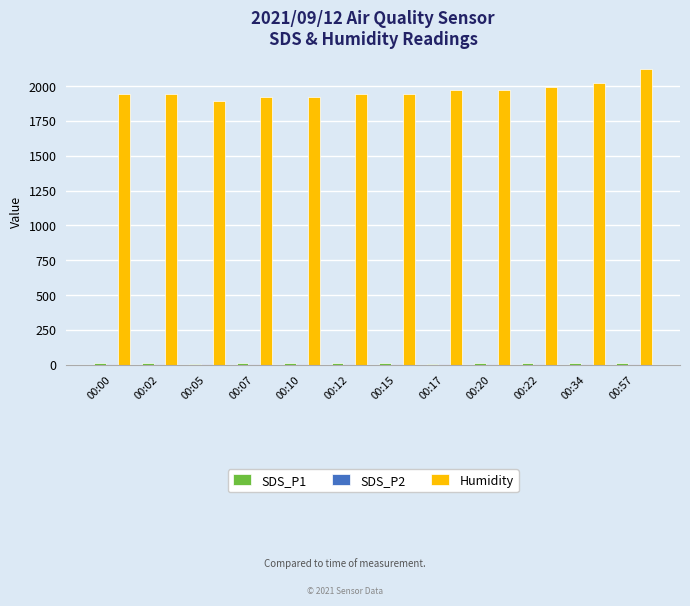

What is the sum of all Humidity values?

23603.2